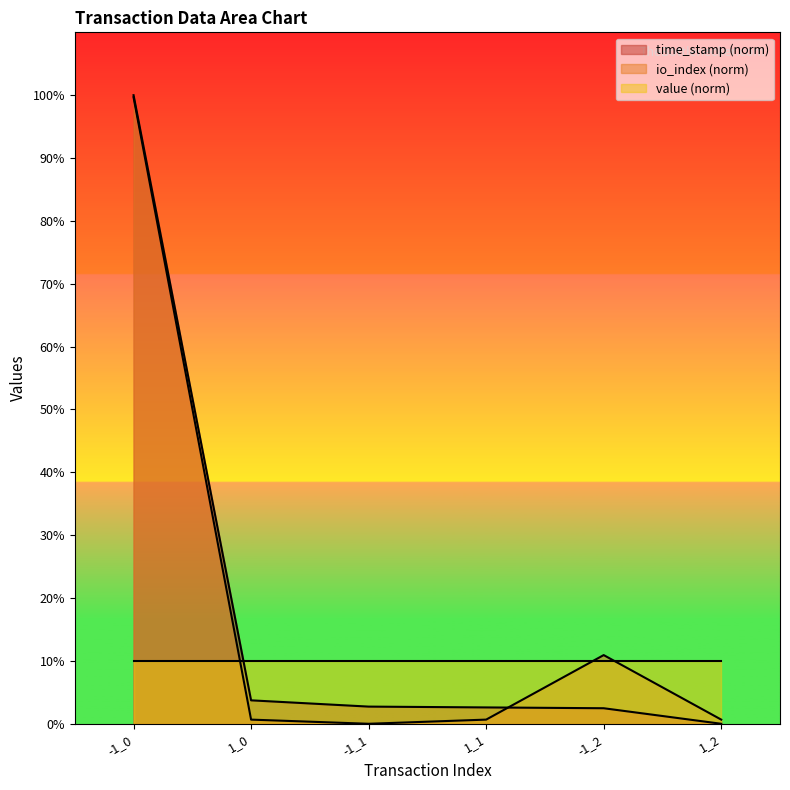

Where does the time_stamp series first go above 2?

-1_0